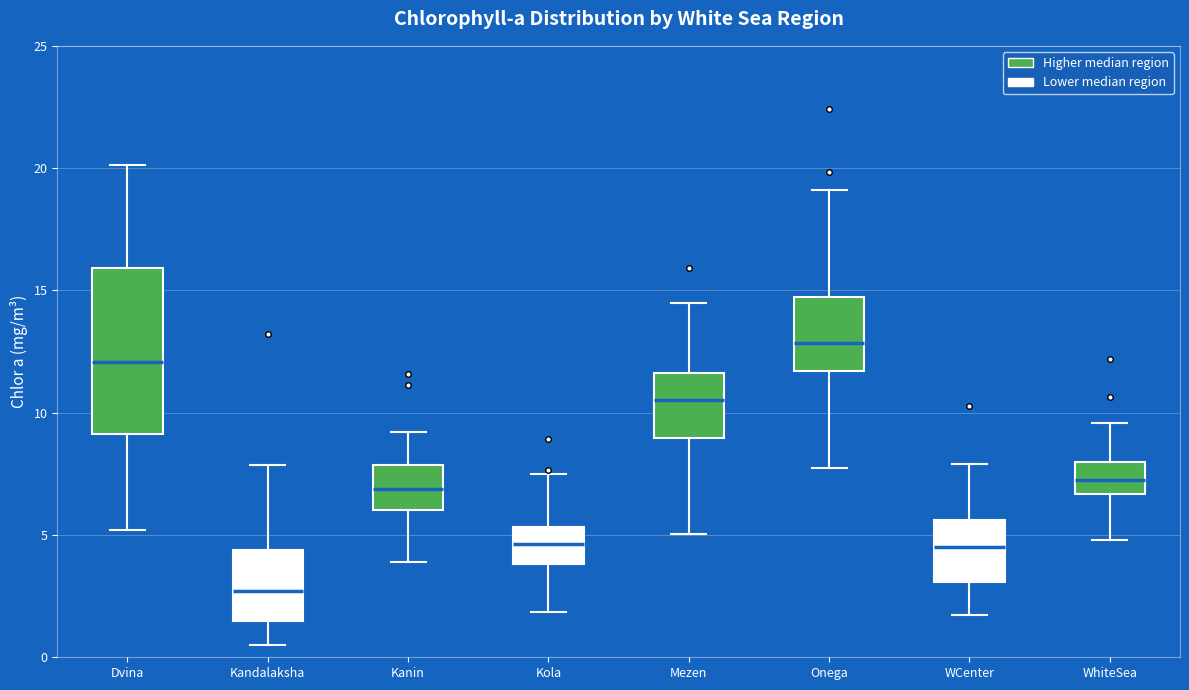

Reading left to right, read every box against the y-axis: the position of its median line, the range the box covers, and the ends of its whiskers. The values are not printed on the chart, so give them approximately, as read against the axis.

Dvina: median 12.0, box 9.0 to 16.0, whiskers 5.0 to 20.0
Kandalaksha: median 2.5, box 1.5 to 4.5, whiskers 0.5 to 8.0
Kanin: median 7.0, box 6.0 to 8.0, whiskers 4.0 to 9.0
Kola: median 4.5, box 4.0 to 5.5, whiskers 2.0 to 7.5
Mezen: median 10.5, box 9.0 to 11.5, whiskers 5.0 to 14.5
Onega: median 13.0, box 11.5 to 14.5, whiskers 7.5 to 19.0
WCenter: median 4.5, box 3.0 to 5.5, whiskers 1.5 to 8.0
WhiteSea: median 7.0, box 6.5 to 8.0, whiskers 5.0 to 9.5